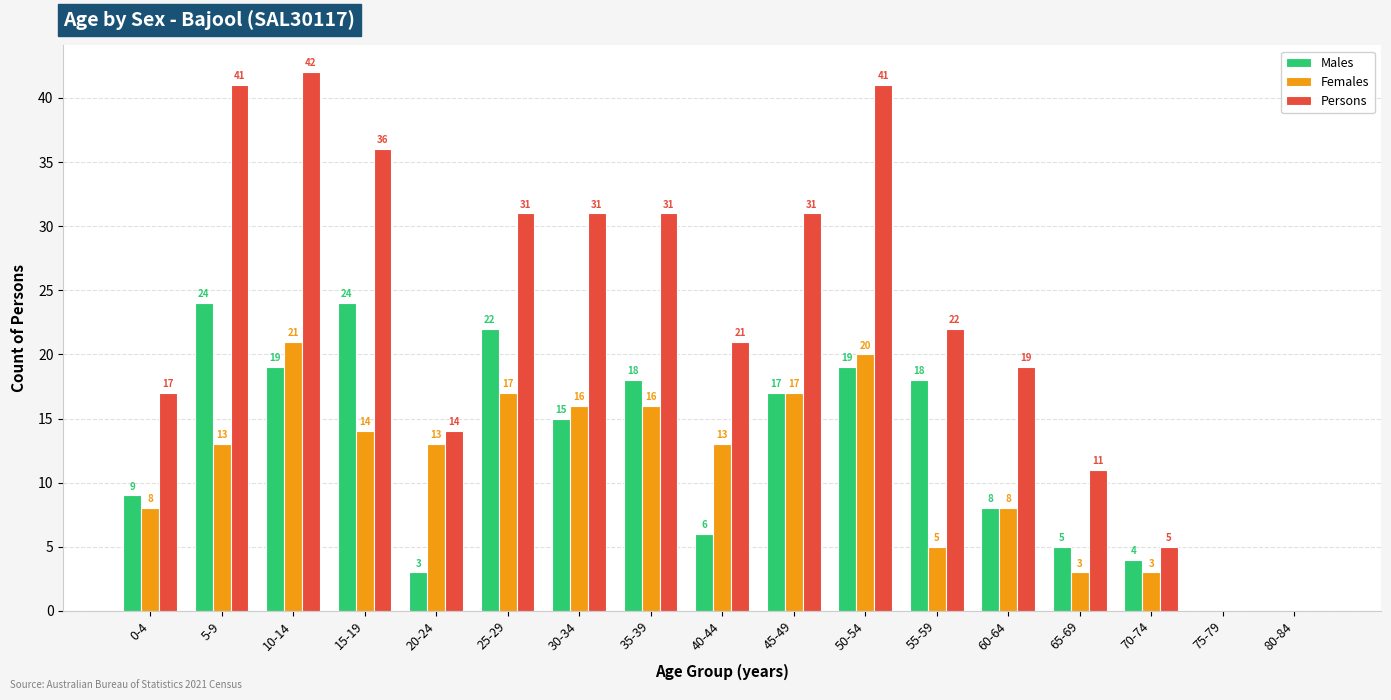

At which category does the chart reach its peak across all series?

10-14